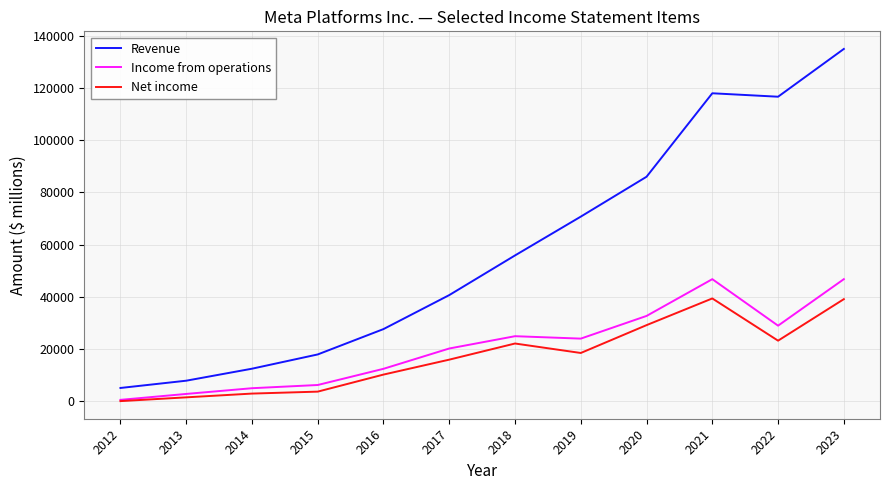

True or false: Revenue and Net income cross at least once.

False